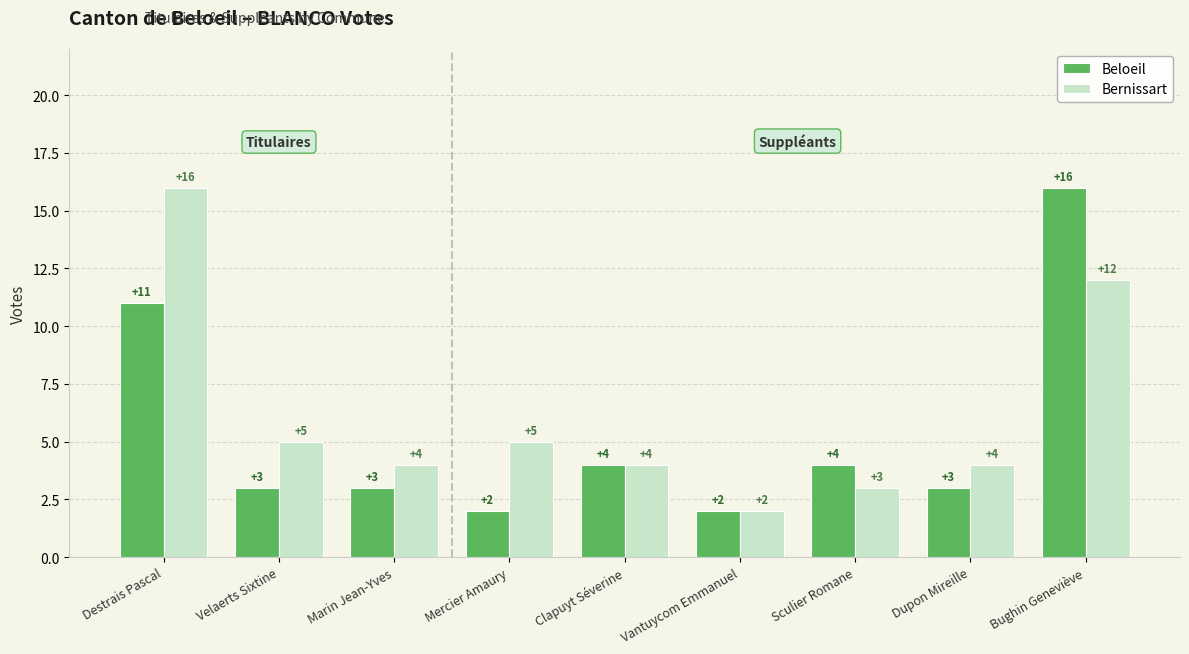

What is the average value of the Beloeil series?

5